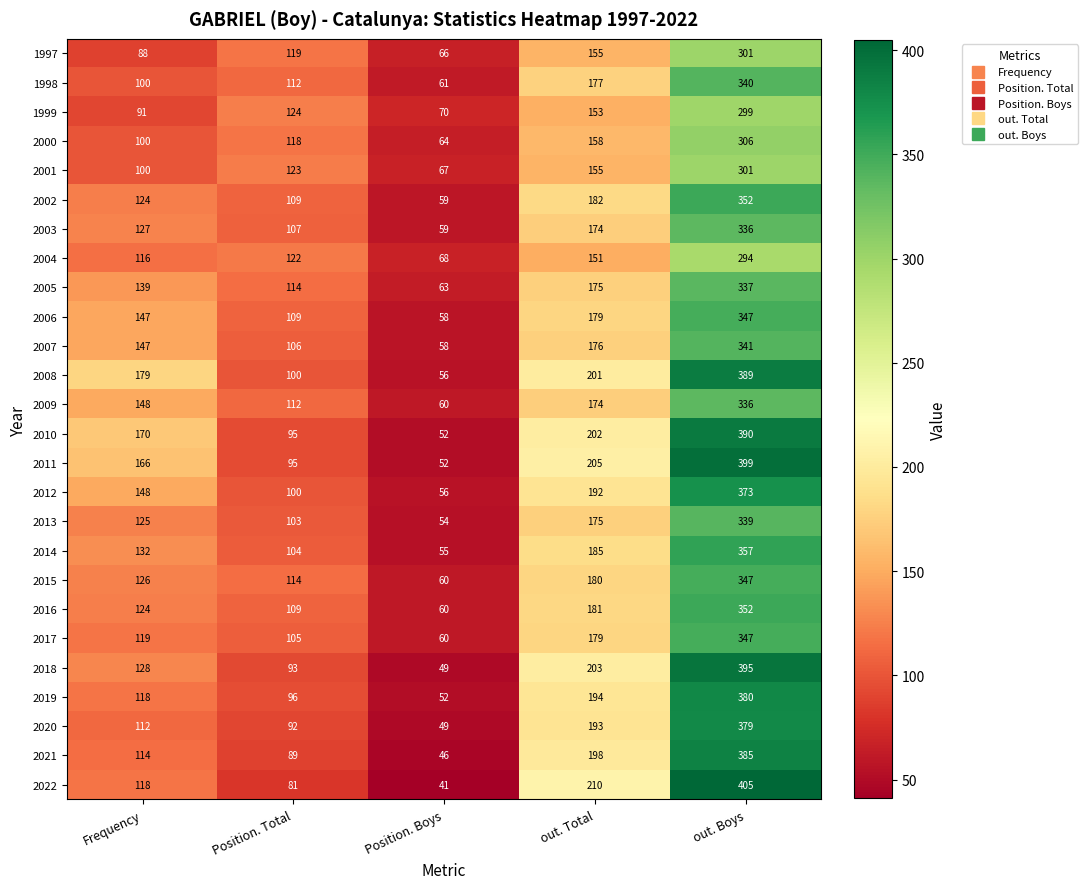

The 2007 series shows 147 at Frequency. True or false?

True